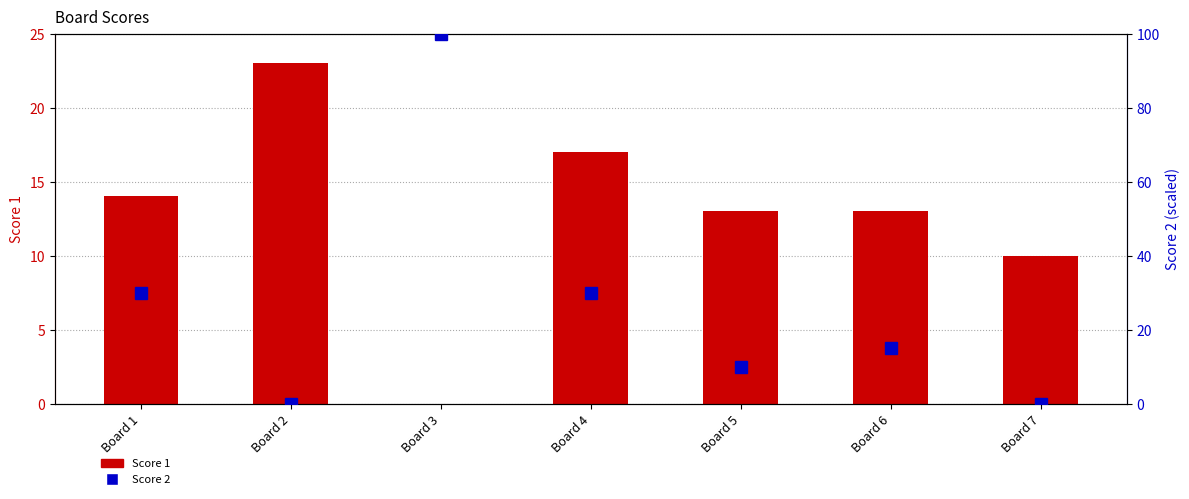

Which series has the largest total across all categories?

Score 2